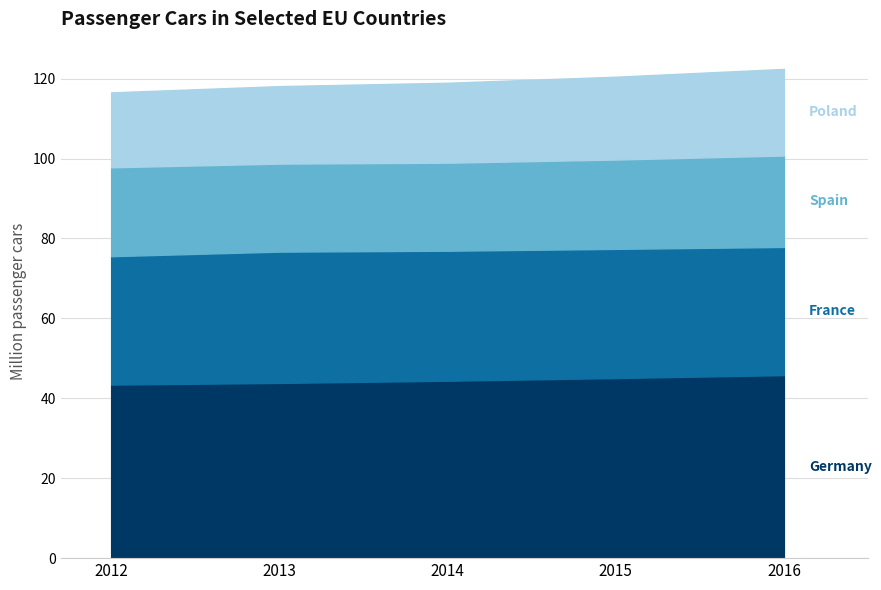

Reading left to right, list all the values displayed in this chart.

Germany: 2012=43431000	2013=43851000	2014=44403000	2015=45071000	2016=45803560
France: 2012=32132000	2013=32858000	2014=32531000	2015=32326000	2016=32076000
Spain: 2012=22248000	2013=22025000	2014=22029512	2015=22355549	2016=22876830
Poland: 2012=18744000	2013=19389446	2014=20003863	2015=20723423	2016=21675388